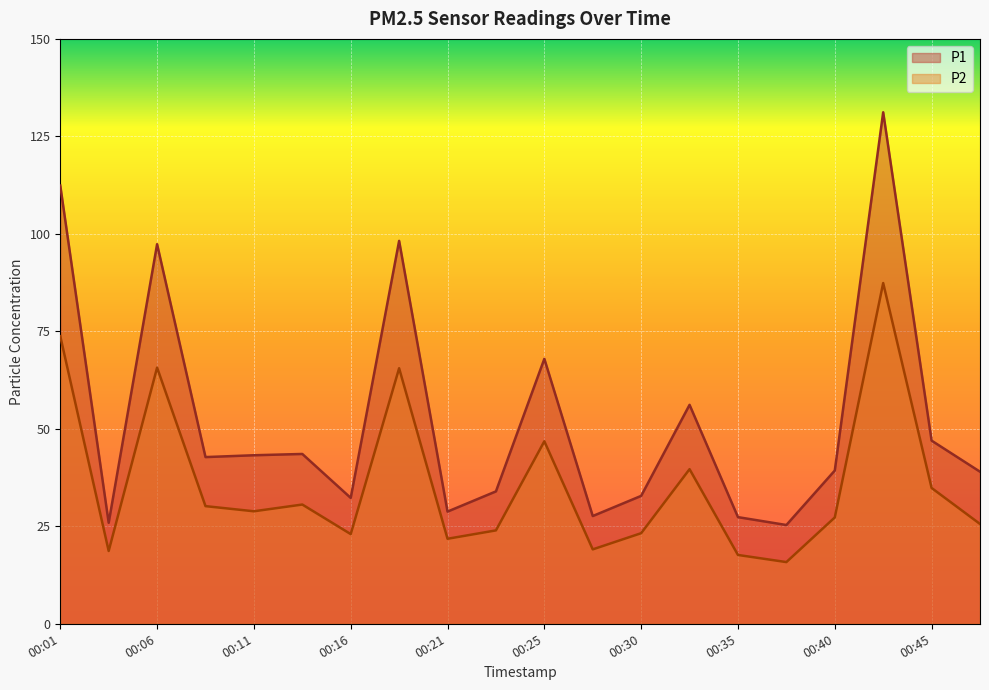

True or false: P2 and P1 intersect in this chart.

False